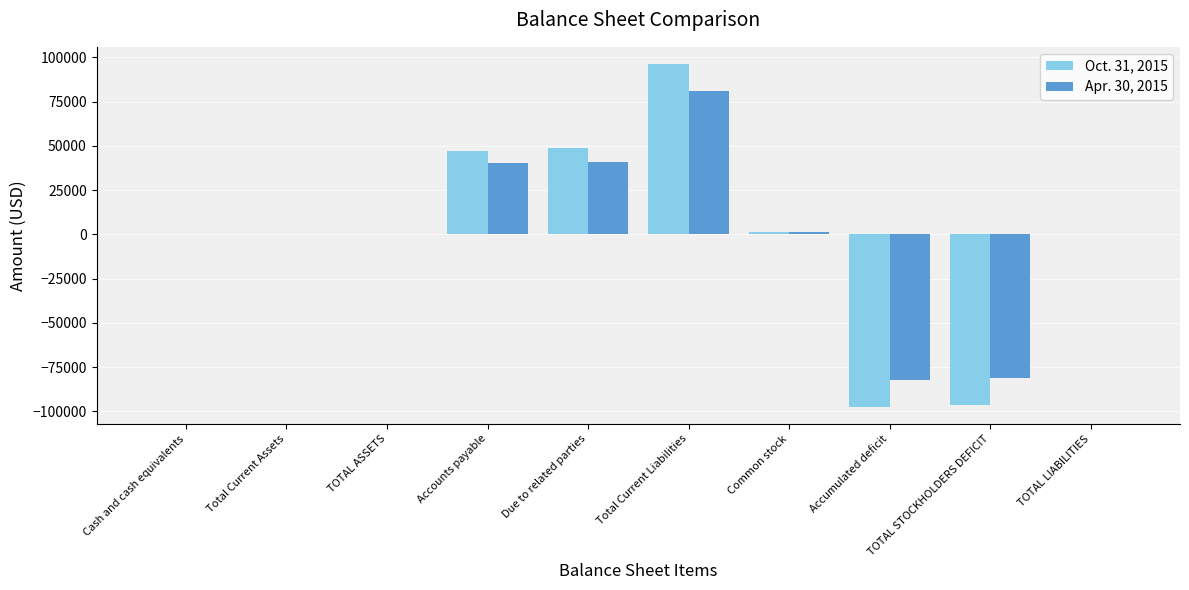

What is the difference between the Oct. 31, 2015 values at Common stock and Accumulated deficit?

98592